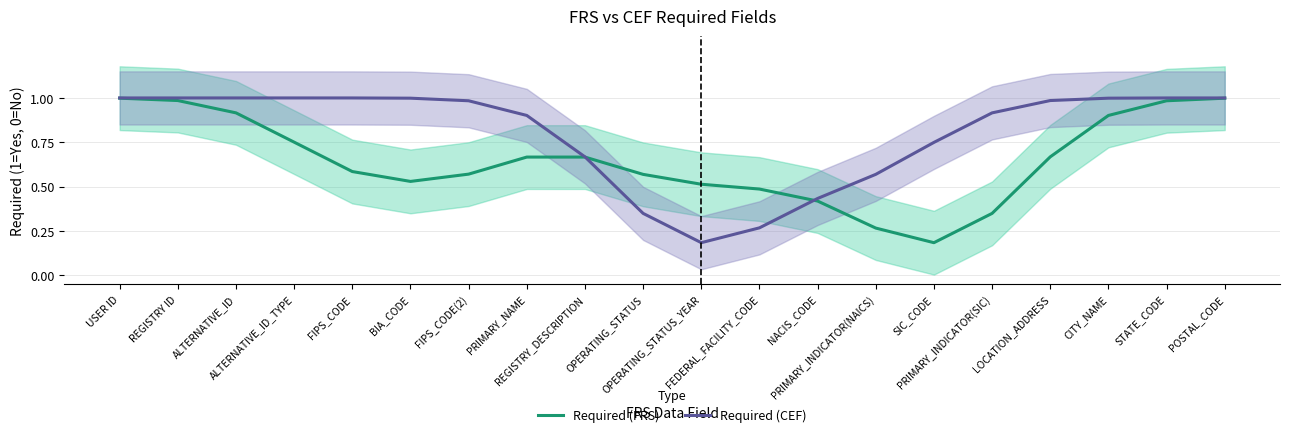

Between REGISTRY ID and POSTAL_CODE, which series saw the biggest shift?

Required (FRS)